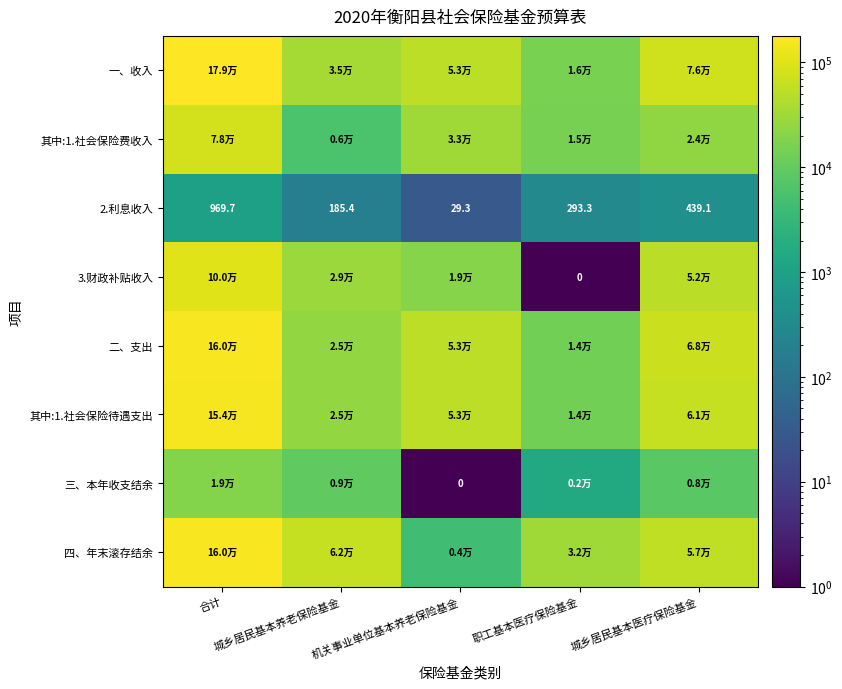

What is the difference between the maximum and minimum values in the 三、本年收支结余 series?

19043.9